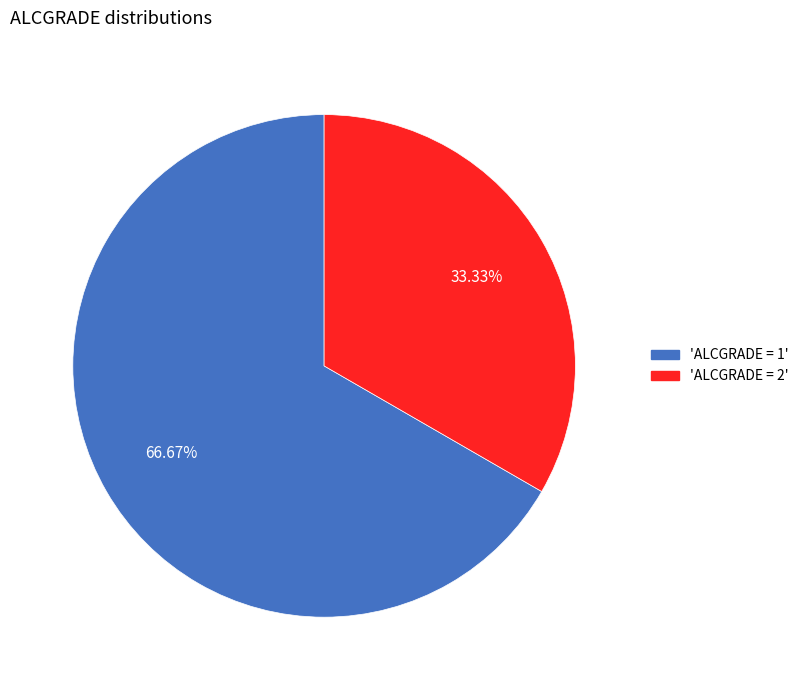

Is there any slice that represents more than half of the pie?

Yes